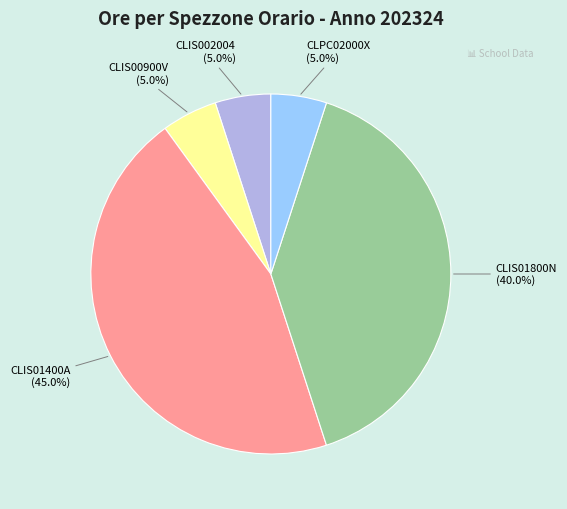

Which category has the biggest portion of the pie?

CLIS01400A